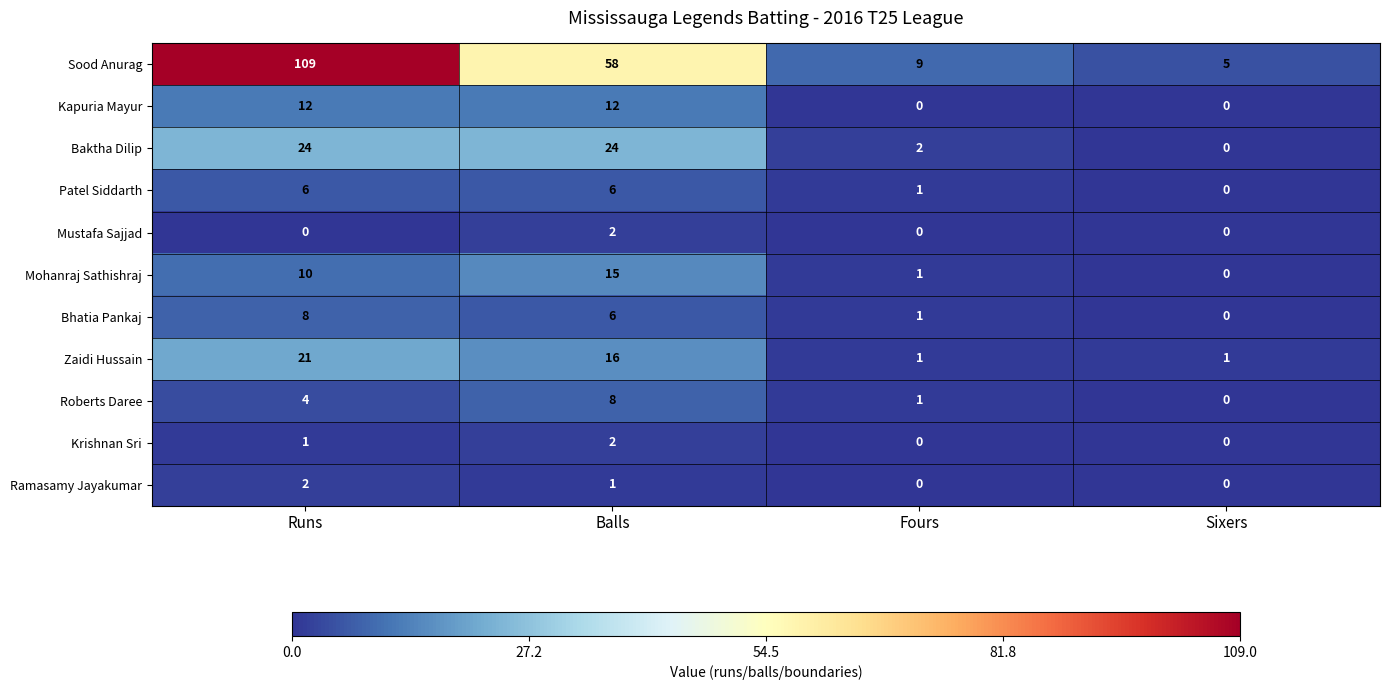

Which series has the largest total across all categories?

Sood Anurag